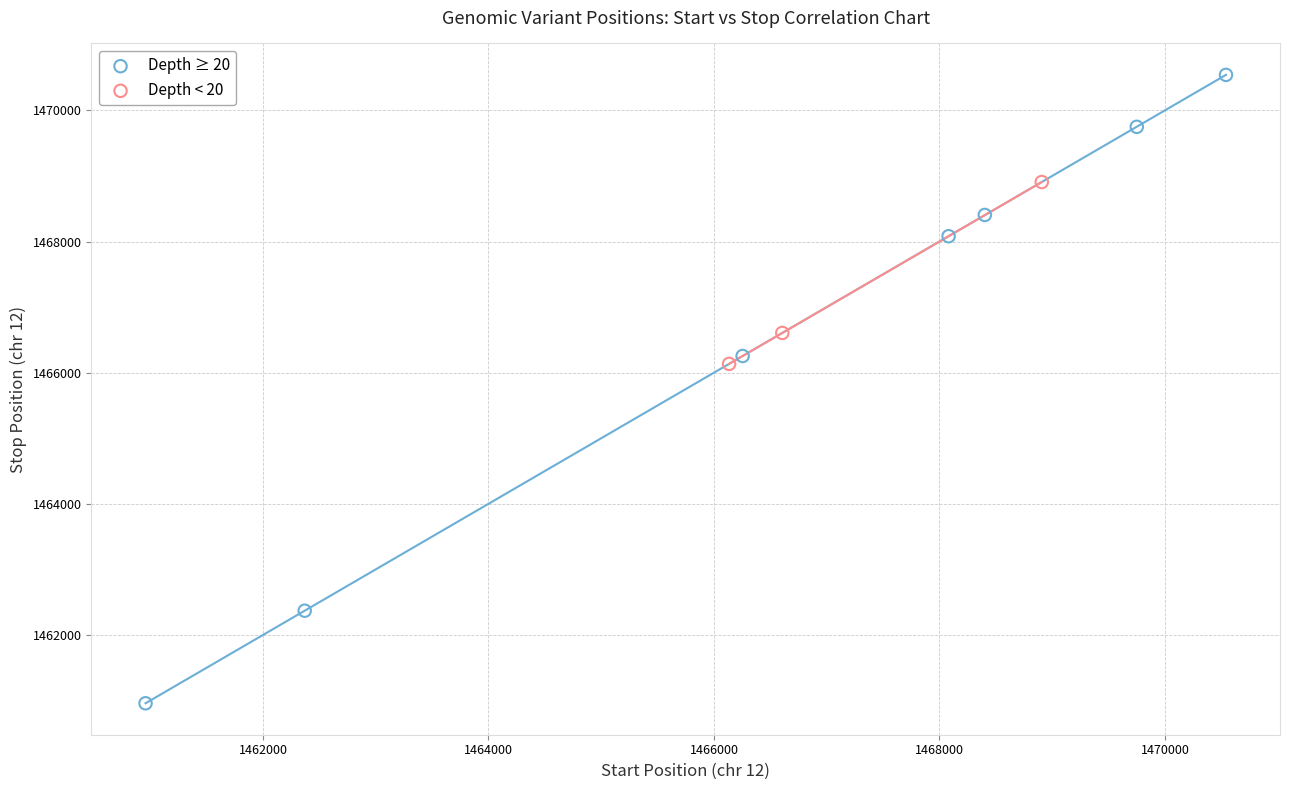

Which series contains the highest Y value?

Depth ≥ 20